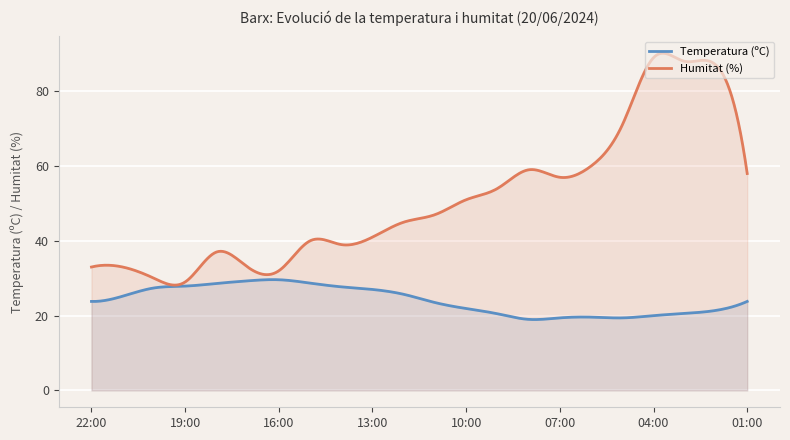

Rank the categories by Humitat (%) value from highest to lowest.

04:00, 03:00, 02:00, 05:00, 06:00, 08:00, 01:00, 07:00, 09:00, 10:00, 11:00, 12:00, 13:00, 15:00, 14:00, 18:00, 22:00, 21:00, 17:00, 16:00, 20:00, 19:00